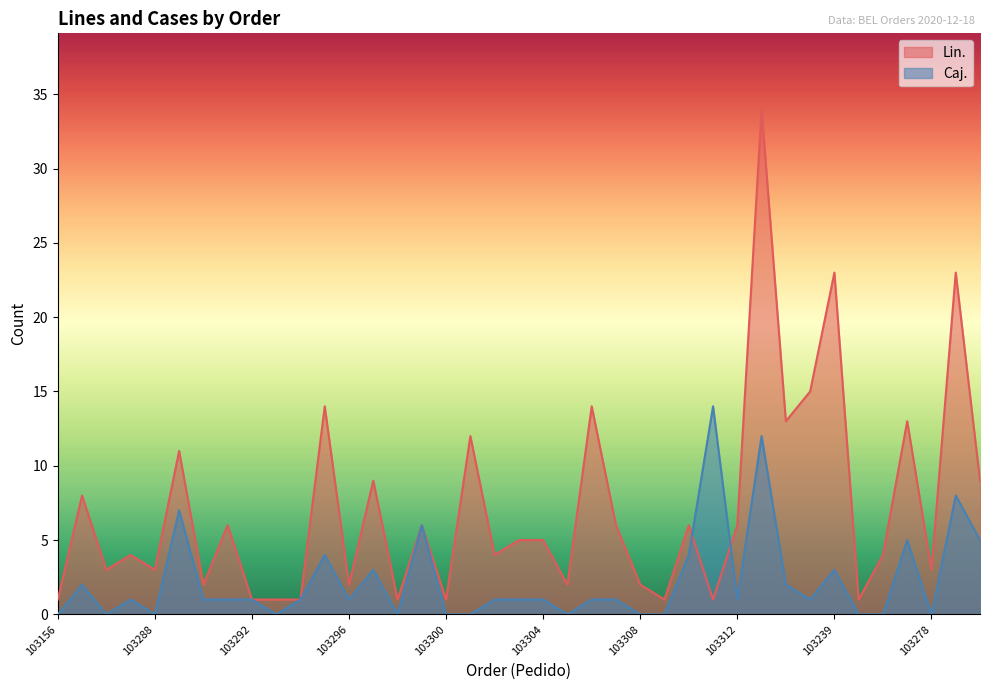

At which label does Caj. reach its peak?

103311